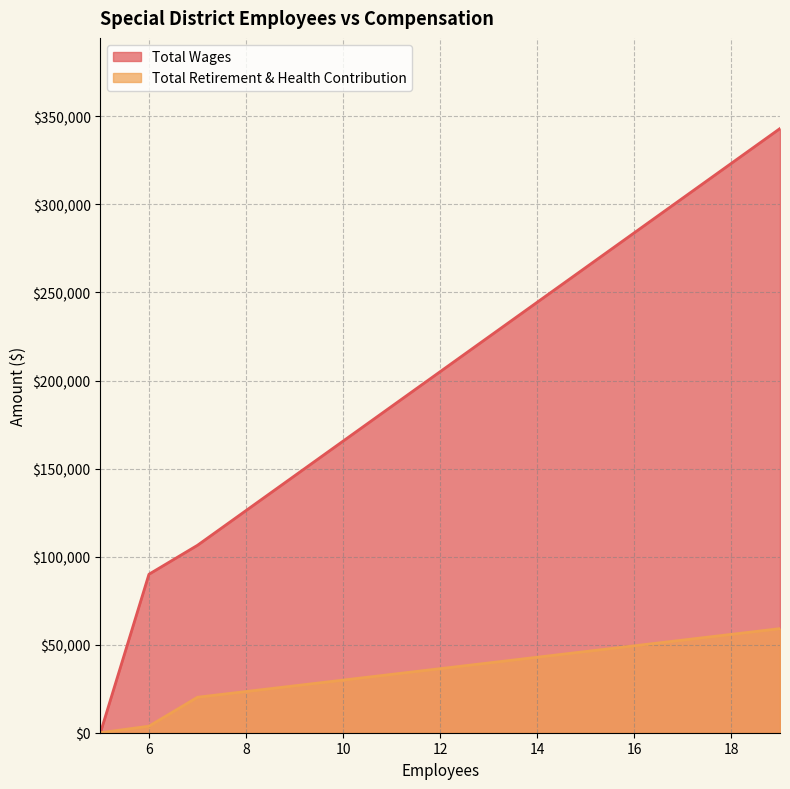

Does the chart display data point markers on the line(s)?

No